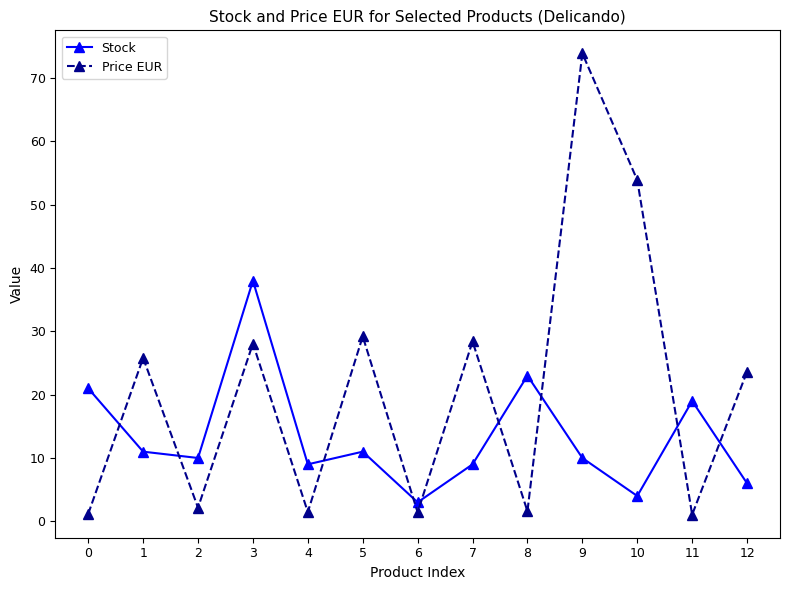

Where do Price EUR and Stock first cross each other?

0 and 1